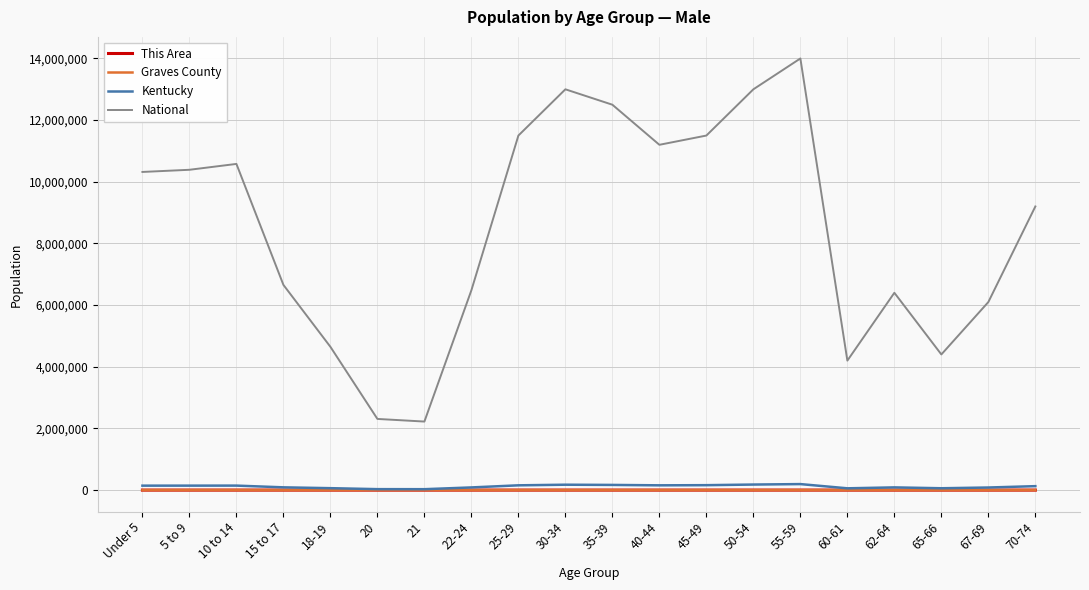

Where is National nearest to the value 8111599?

70-74